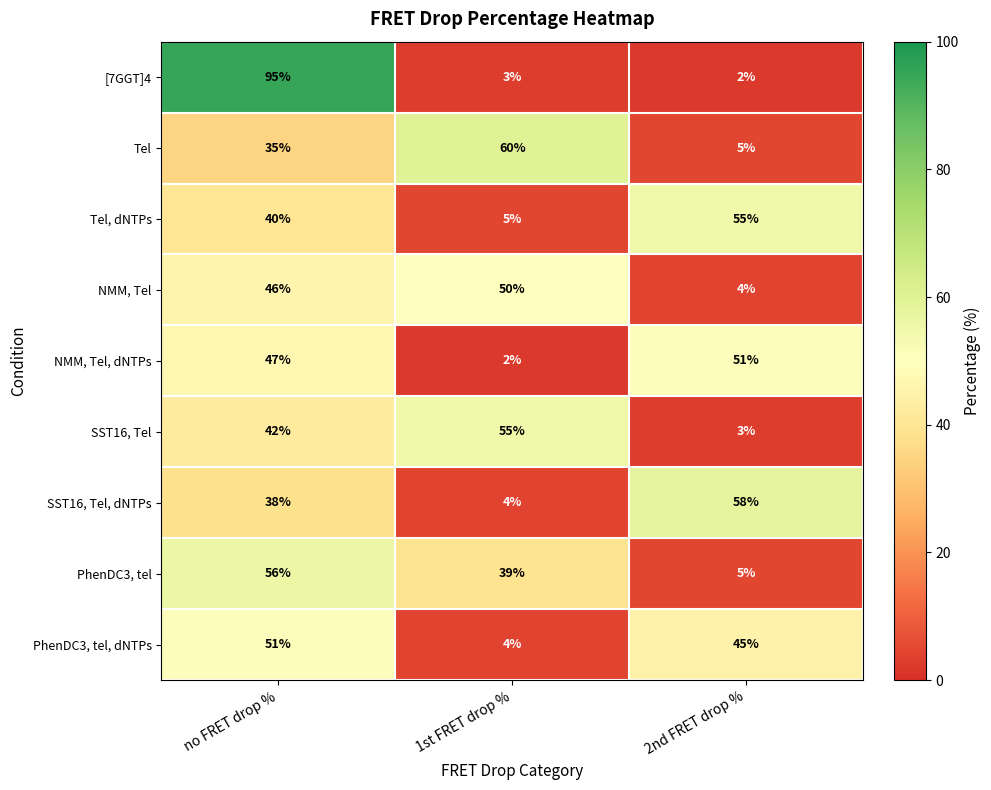

At which label does SST16, Tel, dNTPs reach its minimum?

1st FRET drop %